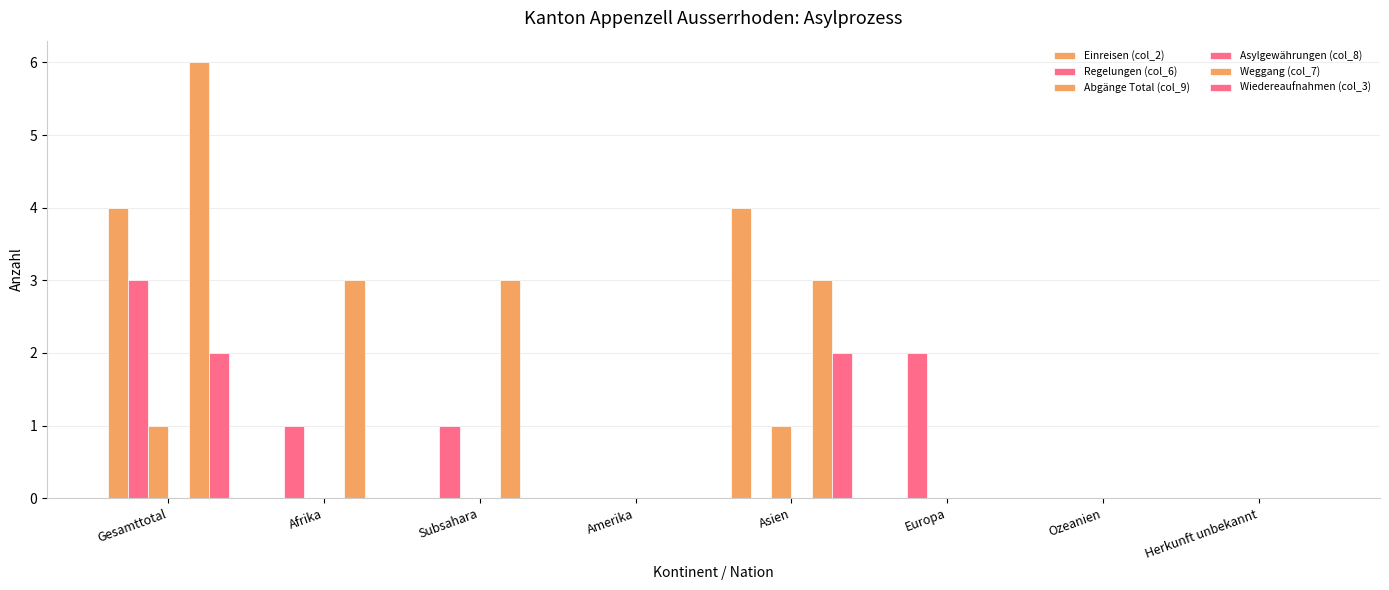

The value of Regelungen (col_6) at Amerika is 0. True or false?

True